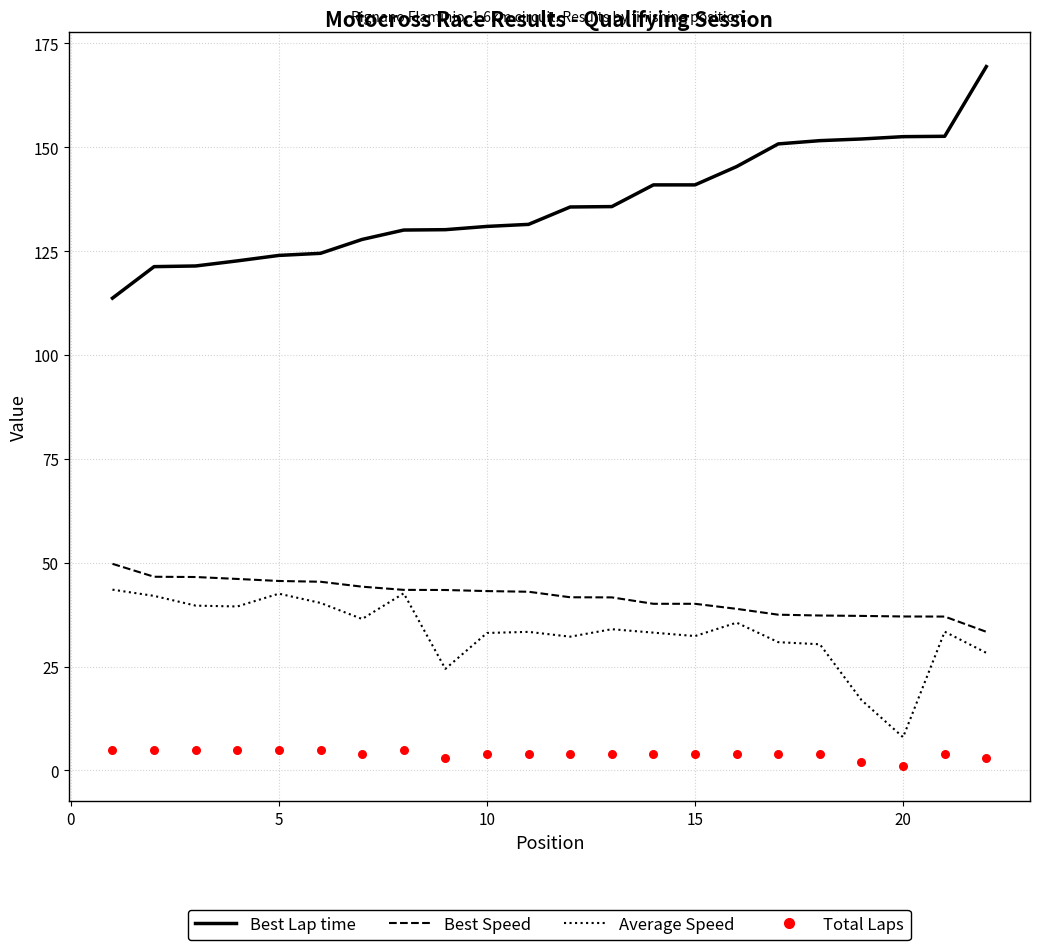

What are all the series names shown in the legend?

Best Lap time, Best Speed, Average Speed, Total Laps